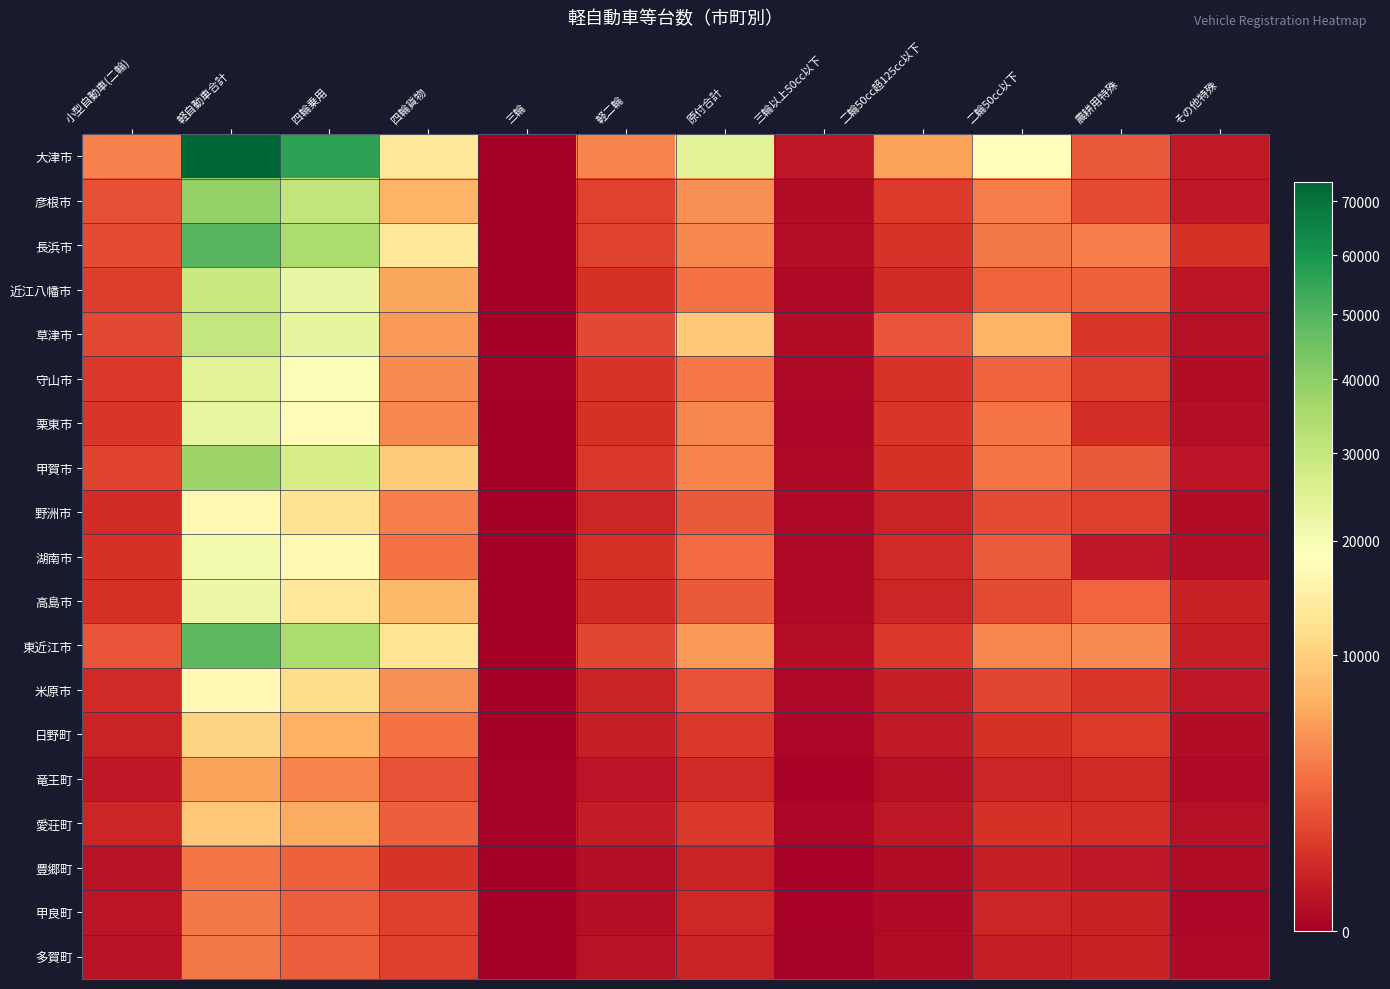

Reading left to right, extract all data points from this chart.

大津市: 小型自動車(二輪)=4013	軽自動車合計=73743	四輪乗用=56016	四輪貨物=13591	三輪=1	軽二輪=4135	原付合計=24205	三輪以上50cc以下=196	二輪50cc超125cc以下=5969	二輪50cc以下=18040	農耕用特殊=2131	その他特殊=247
彦根市: 小型自動車(二輪)=1770	軽自動車合計=39233	四輪乗用=30750	四輪貨物=7248	三輪=0	軽二輪=1235	原付合計=4800	三輪以上50cc以下=66	二輪50cc超125cc以下=1015	二輪50cc以下=3719	農耕用特殊=1556	その他特殊=214
長浜市: 小型自動車(二輪)=1579	軽自動車合計=49603	四輪乗用=34581	四輪貨物=13722	三輪=1	軽二輪=1299	原付合計=4449	三輪以上50cc以下=83	二輪50cc超125cc以下=833	二輪50cc以下=3533	農耕用特殊=3904	その他特殊=773
近江八幡市: 小型自動車(二輪)=1083	軽自動車合計=29460	四輪乗用=22425	四輪貨物=6266	三輪=1	軽二輪=768	原付合計=3218	三輪以上50cc以下=53	二輪50cc超125cc以下=646	二輪50cc以下=2519	農耕用特殊=2452	その他特殊=166
草津市: 小型自動車(二輪)=1495	軽自動車合計=30181	四輪乗用=23229	四輪貨物=5461	三輪=1	軽二輪=1490	原付合計=9272	三輪以上50cc以下=58	二輪50cc超125cc以下=1916	二輪50cc以下=7298	農耕用特殊=930	その他特殊=103
守山市: 小型自動車(二輪)=1006	軽自動車合計=24641	四輪乗用=19288	四輪貨物=4496	三輪=3	軽二輪=854	原付合計=3447	三輪以上50cc以下=39	二輪50cc超125cc以下=851	二輪50cc以下=2557	農耕用特殊=1091	その他特殊=68
栗東市: 小型自動車(二輪)=908	軽自動車合計=22913	四輪乗用=17793	四輪貨物=4326	三輪=0	軽二輪=794	原付合計=4274	三輪以上50cc以下=27	二輪50cc超125cc以下=887	二輪50cc以下=3360	農耕用特殊=671	その他特殊=85
甲賀市: 小型自動車(二輪)=1302	軽自動車合計=37468	四輪乗用=26760	四輪貨物=9700	三輪=0	軽二輪=1008	原付合計=4172	三輪以上50cc以下=45	二輪50cc超125cc以下=794	二輪50cc以下=3333	農耕用特殊=2153	その他特殊=139
野洲市: 小型自動車(二輪)=626	軽自動車合計=16830	四輪乗用=12513	四輪貨物=3832	三輪=0	軽二輪=485	原付合計=2086	三輪以上50cc以下=30	二輪50cc超125cc以下=439	二輪50cc以下=1617	農耕用特殊=1223	その他特殊=56
湖南市: 小型自動車(二輪)=811	軽自動車合計=20766	四輪乗用=16773	四輪貨物=3233	三輪=0	軽二輪=760	原付合計=2863	三輪以上50cc以下=37	二輪50cc超125cc以下=573	二輪50cc以下=2253	農耕用特殊=194	その他特殊=75
高島市: 小型自動車(二輪)=721	軽自動車合計=21908	四輪乗用=13639	四輪貨物=7638	三輪=0	軽二輪=631	原付合計=2115	三輪以上50cc以下=55	二輪50cc超125cc以下=487	二輪50cc以下=1573	農耕用特殊=2663	その他特殊=387
東近江市: 小型自動車(二輪)=1963	軽自動車合計=48603	四輪乗用=34515	四輪貨物=12698	三輪=1	軽二輪=1389	原付合計=5277	三輪以上50cc以下=76	二輪50cc超125cc以下=974	二輪50cc以下=4227	農耕用特殊=4547	その他特殊=322
米原市: 小型自動車(二輪)=566	軽自動車合計=16921	四輪乗用=11673	四輪貨物=4804	三輪=1	軽二輪=443	原付合計=1839	三輪以上50cc以下=30	二輪50cc超125cc以下=352	二輪50cc以下=1457	農耕用特殊=921	その他特殊=206
日野町: 小型自動車(二輪)=410	軽自動車合計=10572	四輪乗用=7038	四輪貨物=3232	三輪=0	軽二輪=302	原付合計=1011	三輪以上50cc以下=19	二輪50cc超125cc以下=223	二輪50cc以下=769	農耕用特殊=1035	その他特殊=60
竜王町: 小型自動車(二輪)=217	軽自動車合計=6048	四輪乗用=4058	四輪貨物=1842	三輪=3	軽二輪=145	原付合計=567	三輪以上50cc以下=8	二輪50cc超125cc以下=94	二輪50cc以下=465	農耕用特殊=615	その他特殊=46
愛荘町: 小型自動車(二輪)=455	軽自動車合計=9192	四輪乗用=6578	四輪貨物=2347	三輪=2	軽二輪=265	原付合計=975	三輪以上50cc以下=21	二輪50cc超125cc以下=191	二輪50cc以下=763	農耕用特殊=674	その他特殊=102
豊郷町: 小型自動車(二輪)=133	軽自動車合計=3305	四輪乗用=2386	四輪貨物=836	三輪=0	軽二輪=83	原付合計=436	三輪以上50cc以下=9	二輪50cc超125cc以下=64	二輪50cc以下=363	農耕用特殊=211	その他特殊=57
甲良町: 小型自動車(二輪)=172	軽自動車合計=3636	四輪乗用=2360	四輪貨物=1199	三輪=0	軽二輪=77	原付合計=532	三輪以上50cc以下=6	二輪50cc超125cc以下=44	二輪50cc以下=482	農耕用特殊=389	その他特殊=26
多賀町: 小型自動車(二輪)=130	軽自動車合計=3626	四輪乗用=2290	四輪貨物=1220	三輪=0	軽二輪=116	原付合計=421	三輪以上50cc以下=3	二輪50cc超125cc以下=71	二輪50cc以下=347	農耕用特殊=388	その他特殊=52